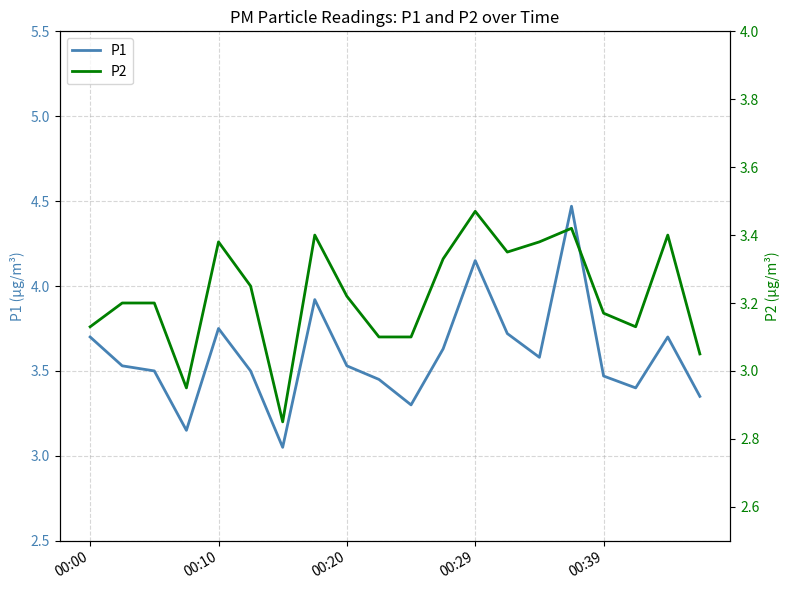

What is the label of the 1st point from the left?

00:00